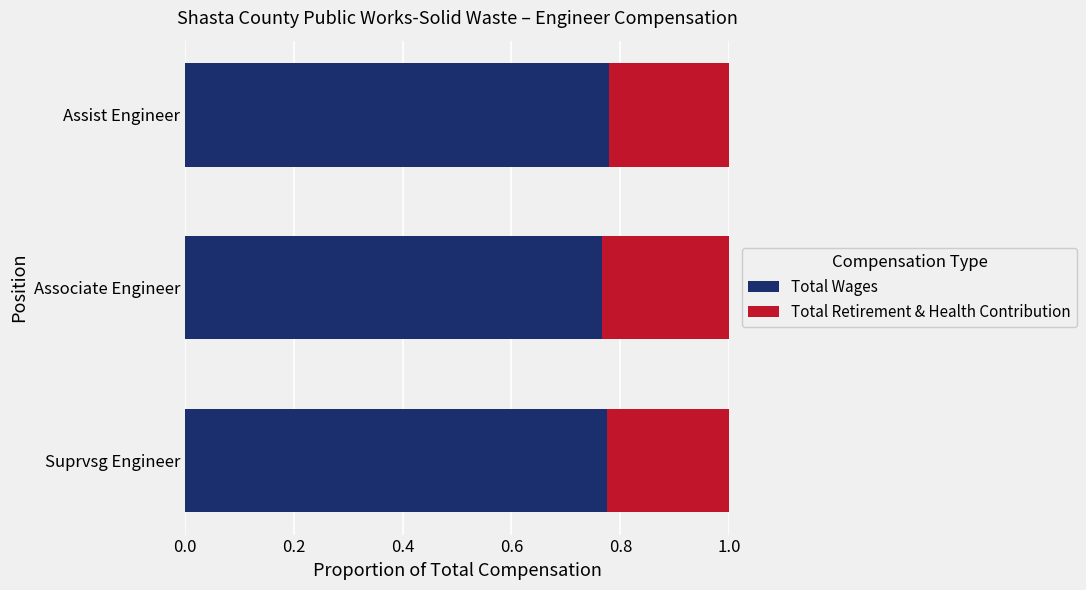

What is the sum of all Total Wages values?

2.3